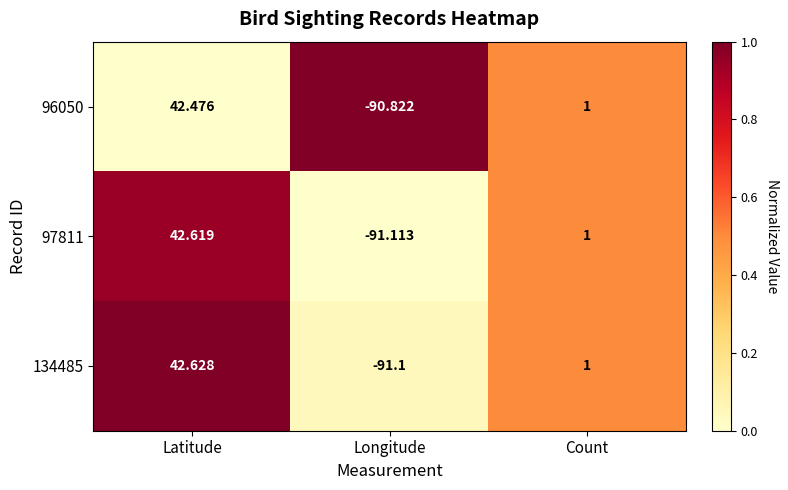

List the labels in order of 134485 value, smallest first.

Longitude, Count, Latitude